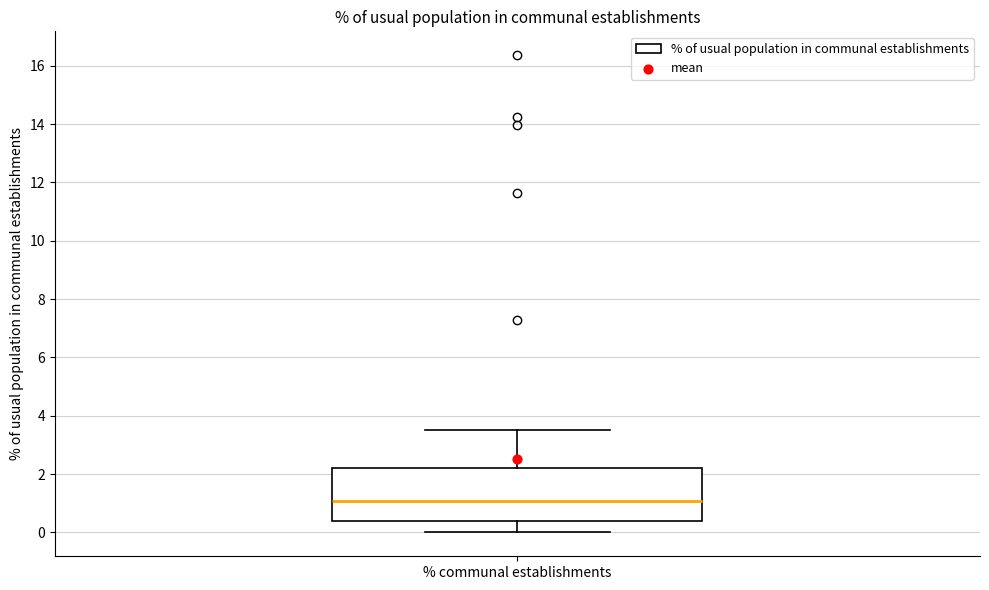

Read this box plot against the y-axis: the position of the median line, the range covered by the box, and the ends of both whiskers. The values are not printed on the chart, so give them approximately, as read against the axis.

median 1.0, box 0.4 to 2.2, whiskers 0.0 to 3.6